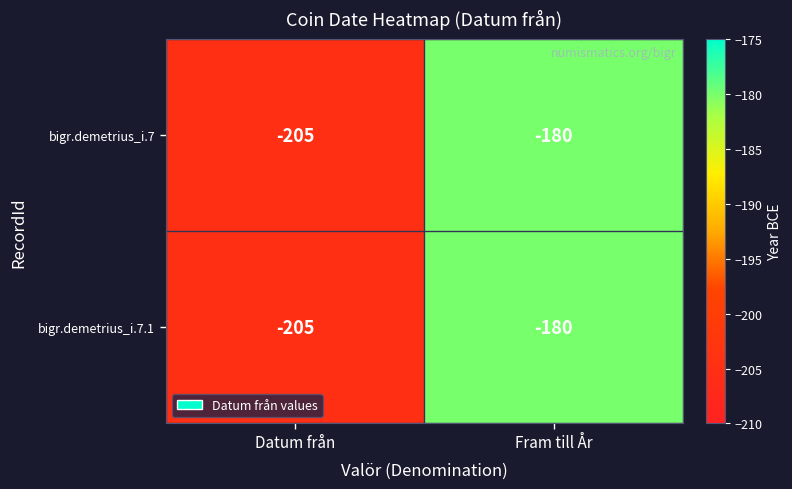

Reading left to right, transcribe all the data shown in this chart.

bigr.demetrius_i.7: -205	-180
bigr.demetrius_i.7.1: -205	-180